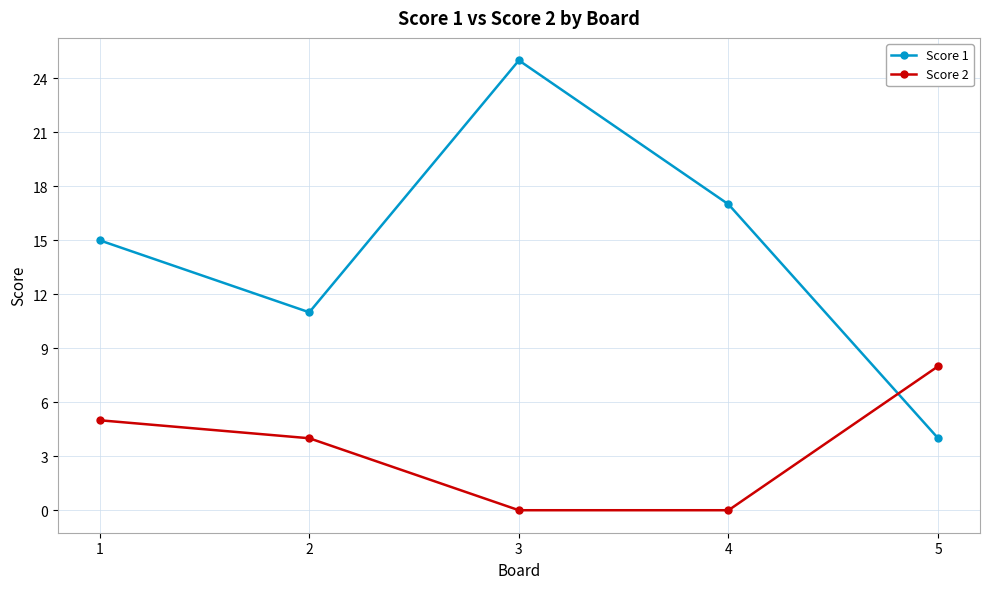

How many intersections are there between Score 1 and Score 2?

1